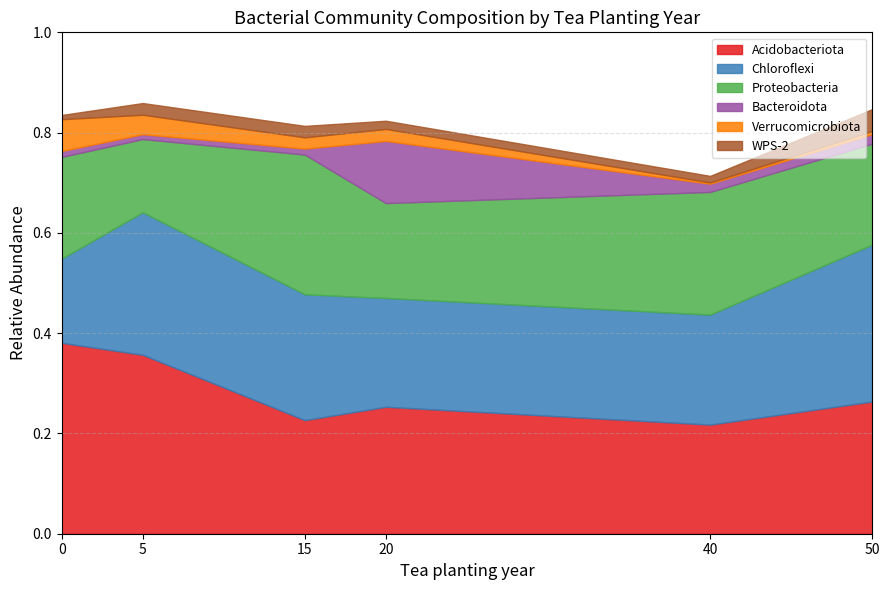

True or false: Acidobacteriota and Verrucomicrobiota intersect in this chart.

False